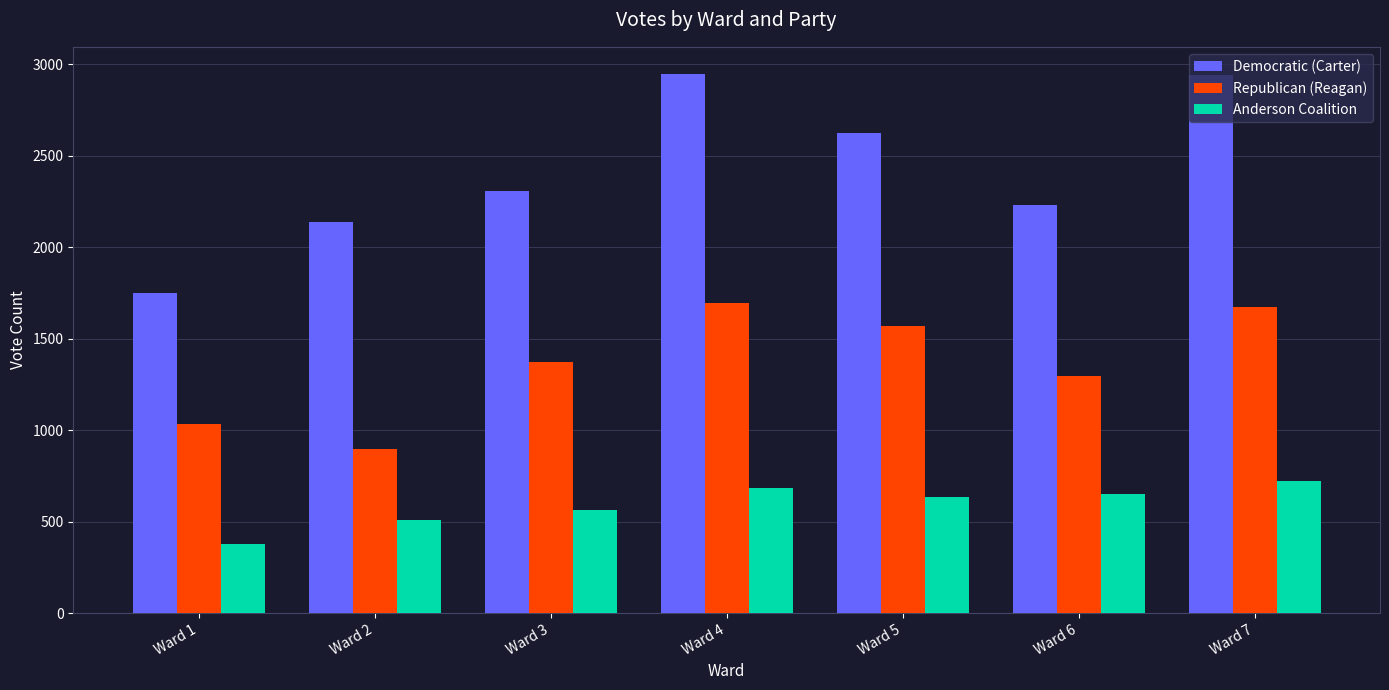

What is the difference between the maximum and minimum values in the Democratic (Carter) series?

1196